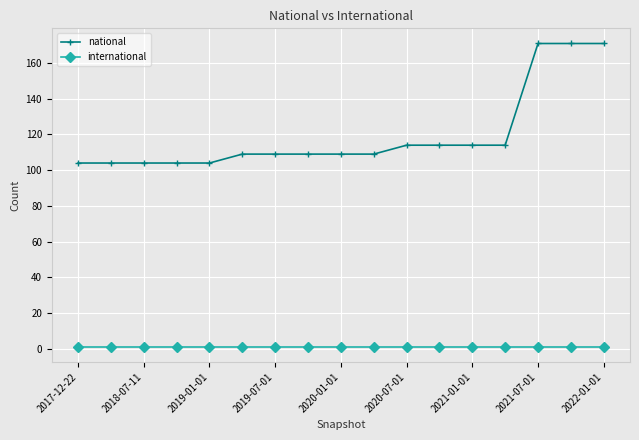

Which series has the largest total across all categories?

national